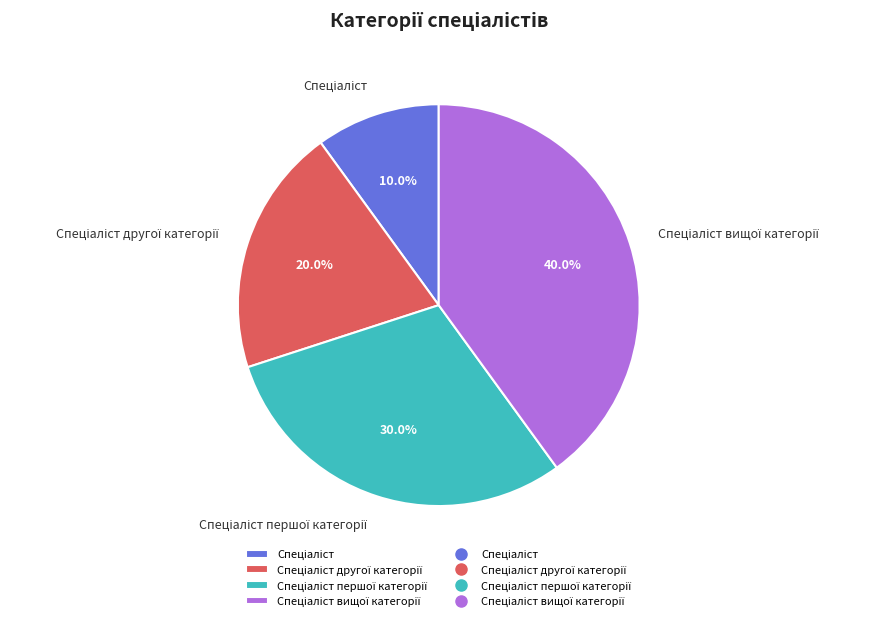

How many segments does this pie chart have?

4